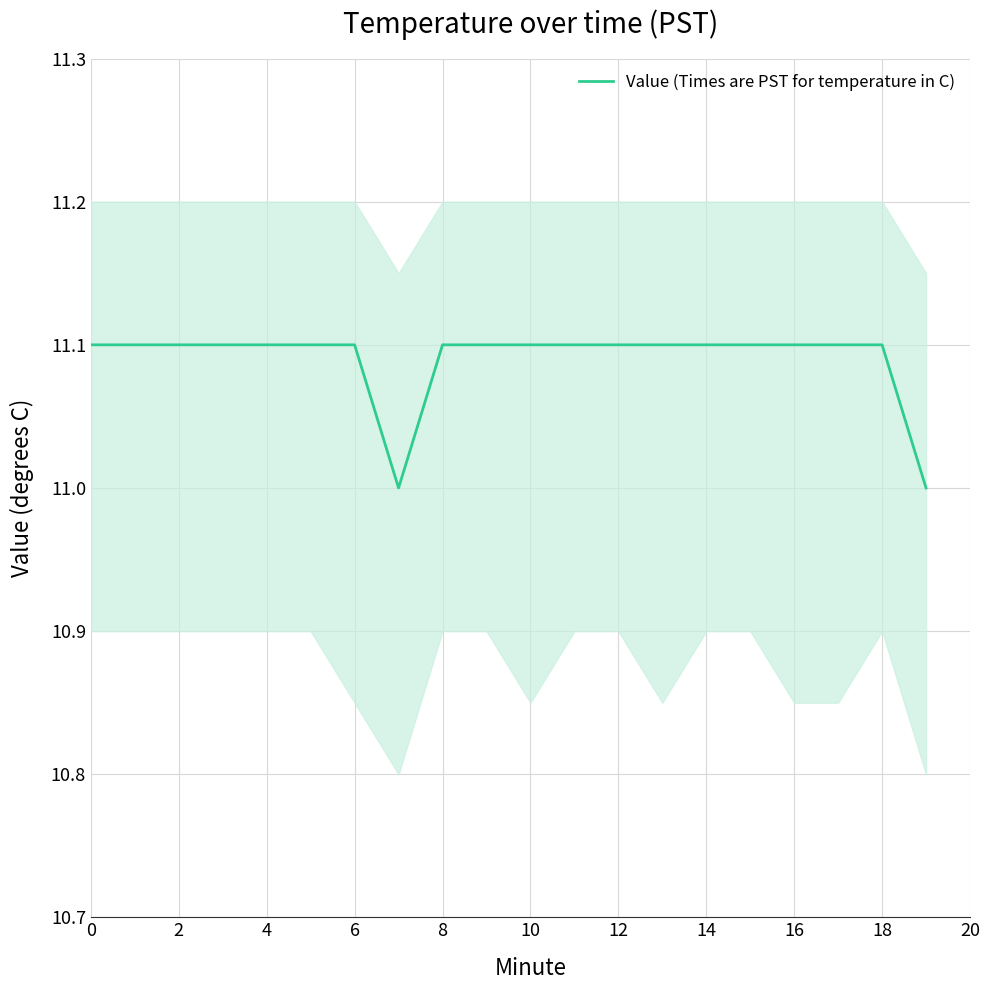

Count the values in the range 11 to 12.

20